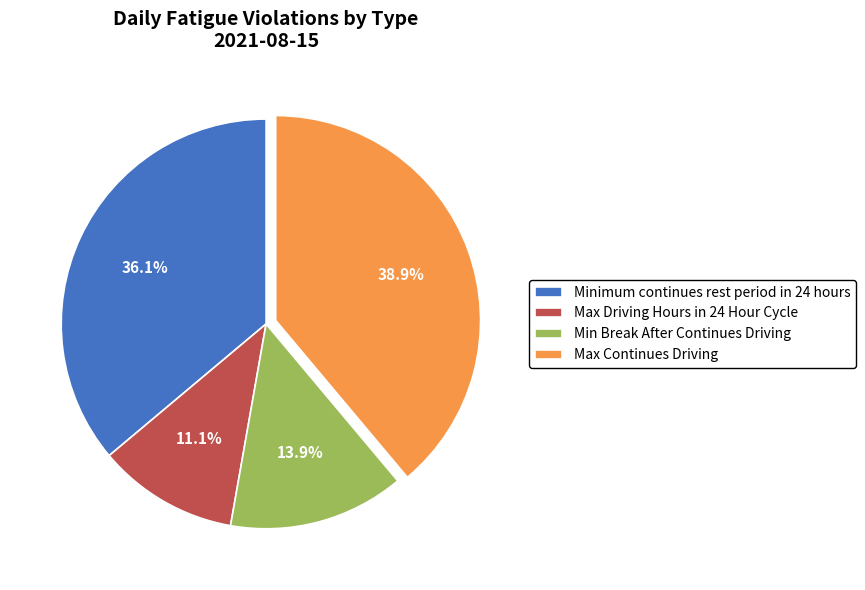

Is it true that Max Continues Driving is 39% of the pie?

True